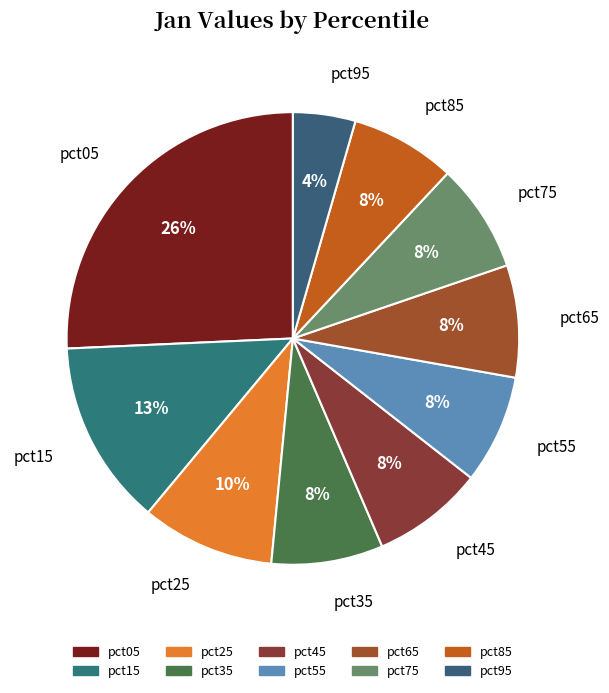

To the nearest percent, what is the average slice percentage?

10%